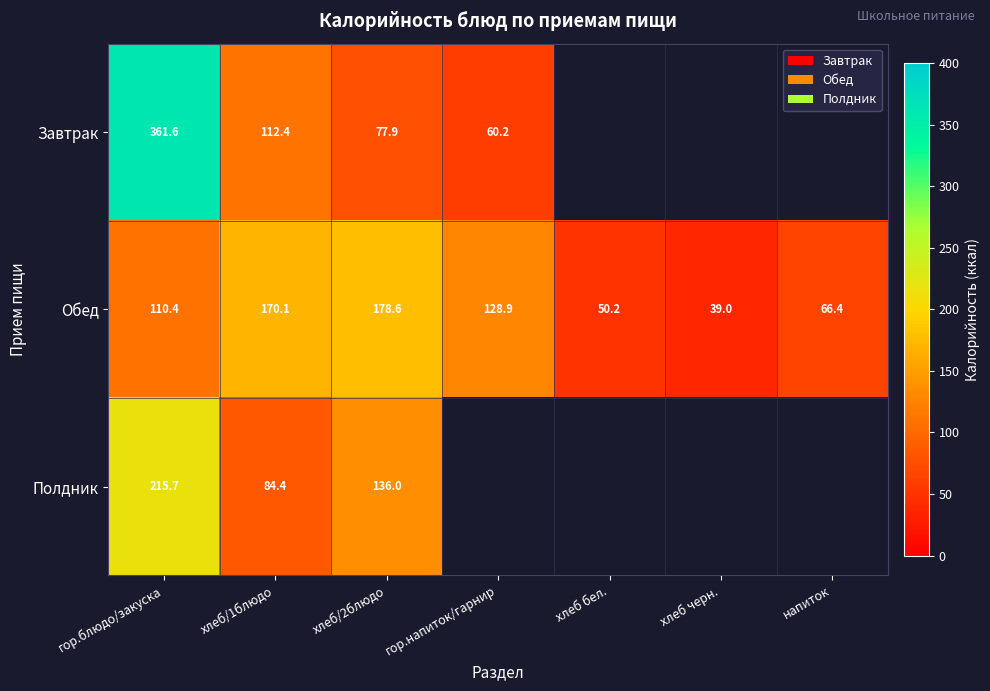

At хлеб/1блюдо, list the series in order from largest to smallest.

Обед, Завтрак, Полдник